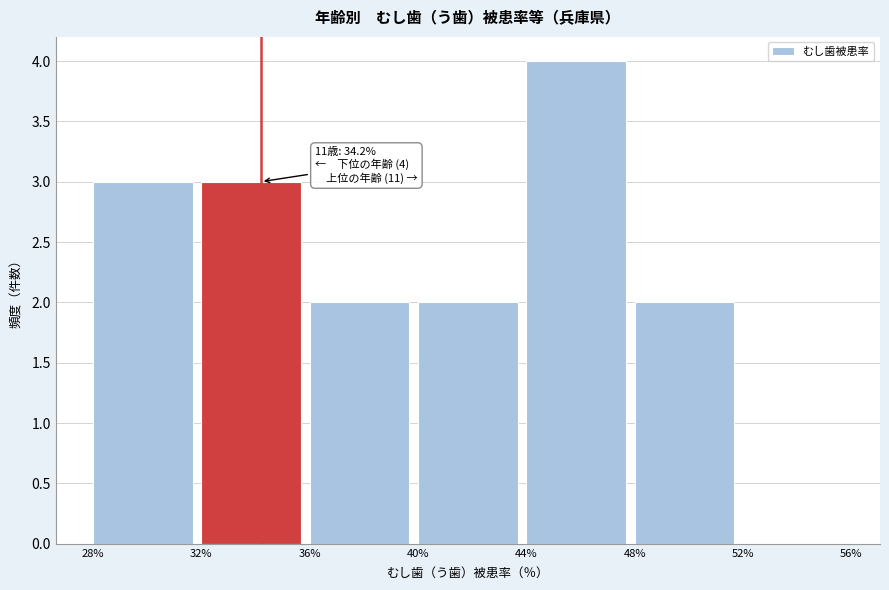

Which range on the x-axis has the tallest bar?

44% to 48%